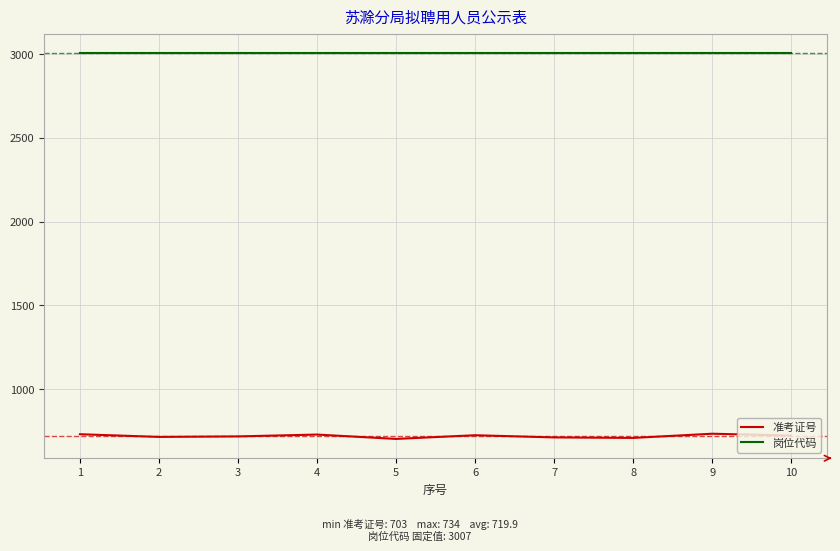

Rank the series at 6 from lowest to highest value.

准考证号, 岗位代码